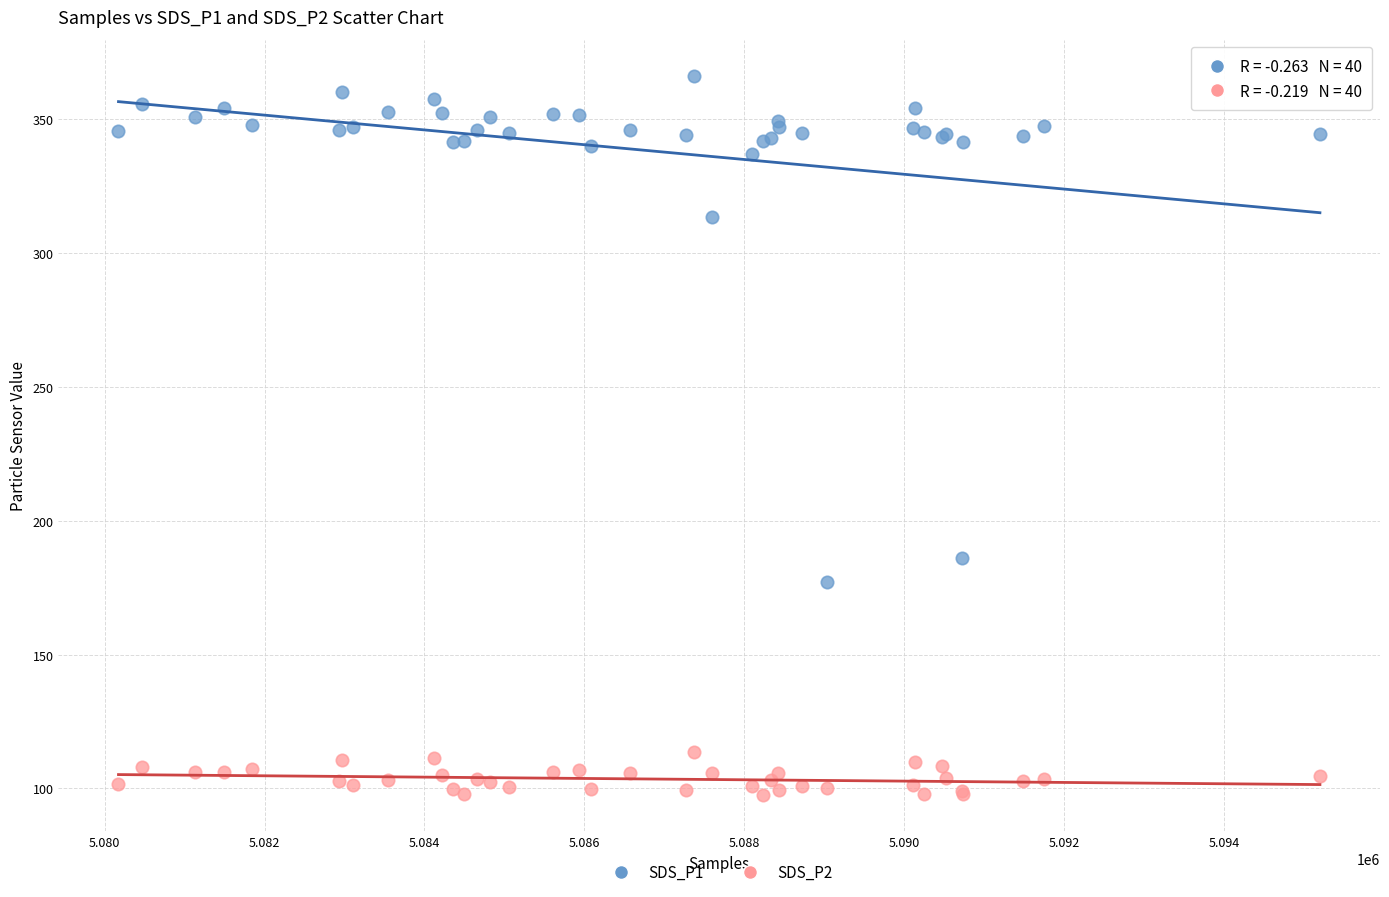

Which series has the largest Y range (max minus min)?

SDS_P1